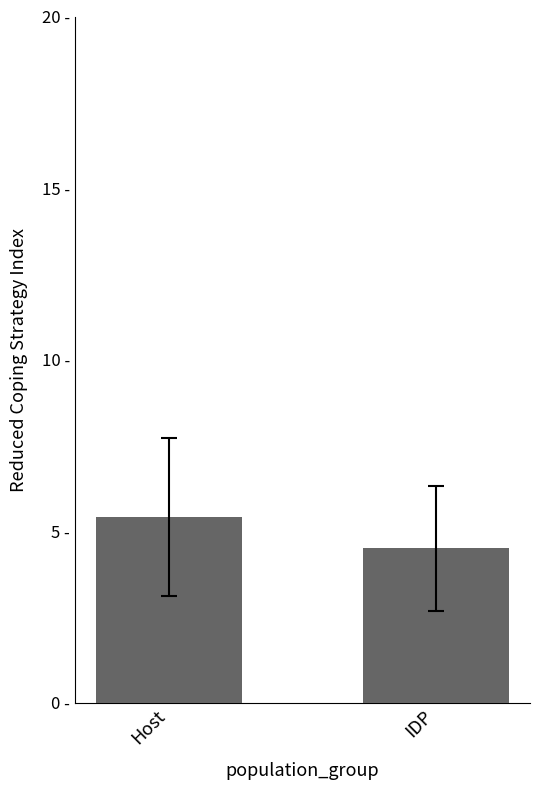

What is the difference between the values at Host and IDP?

0.9